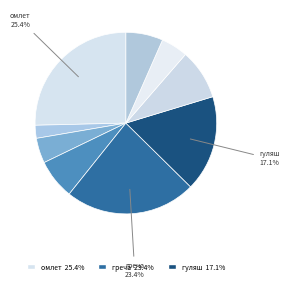

How many segments does this pie chart have?

9